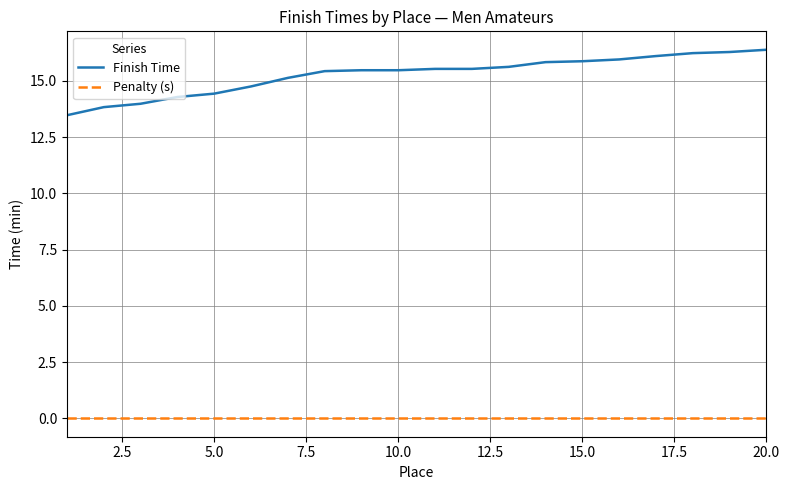

Which series has the widest spread of values?

Finish Time